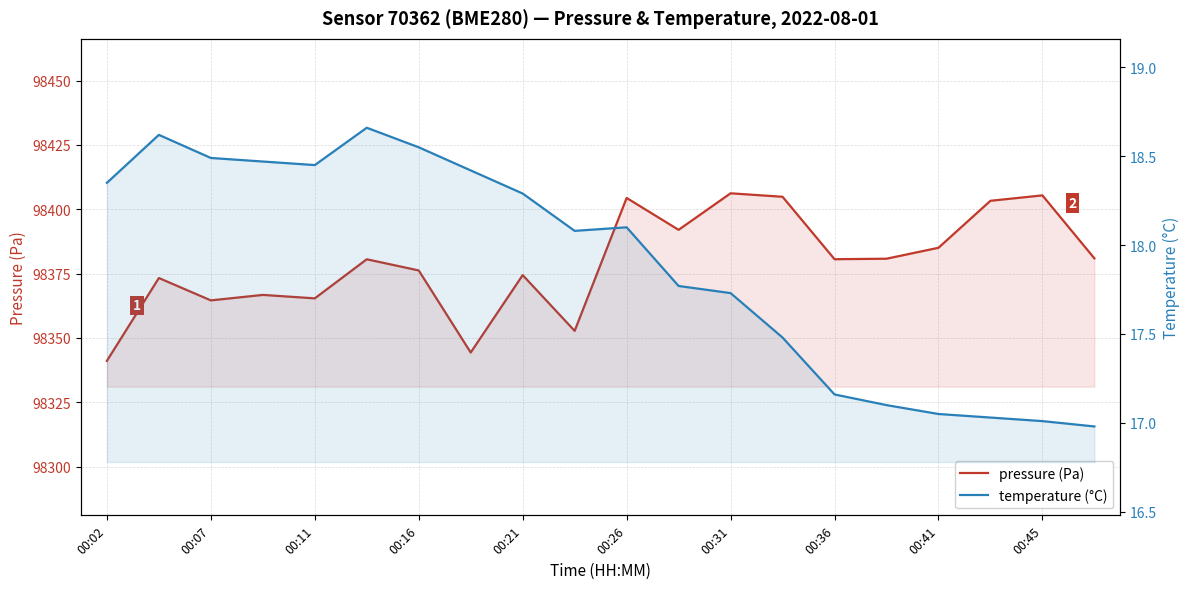

At which label does pressure (Pa) first exceed 98380?

00:26